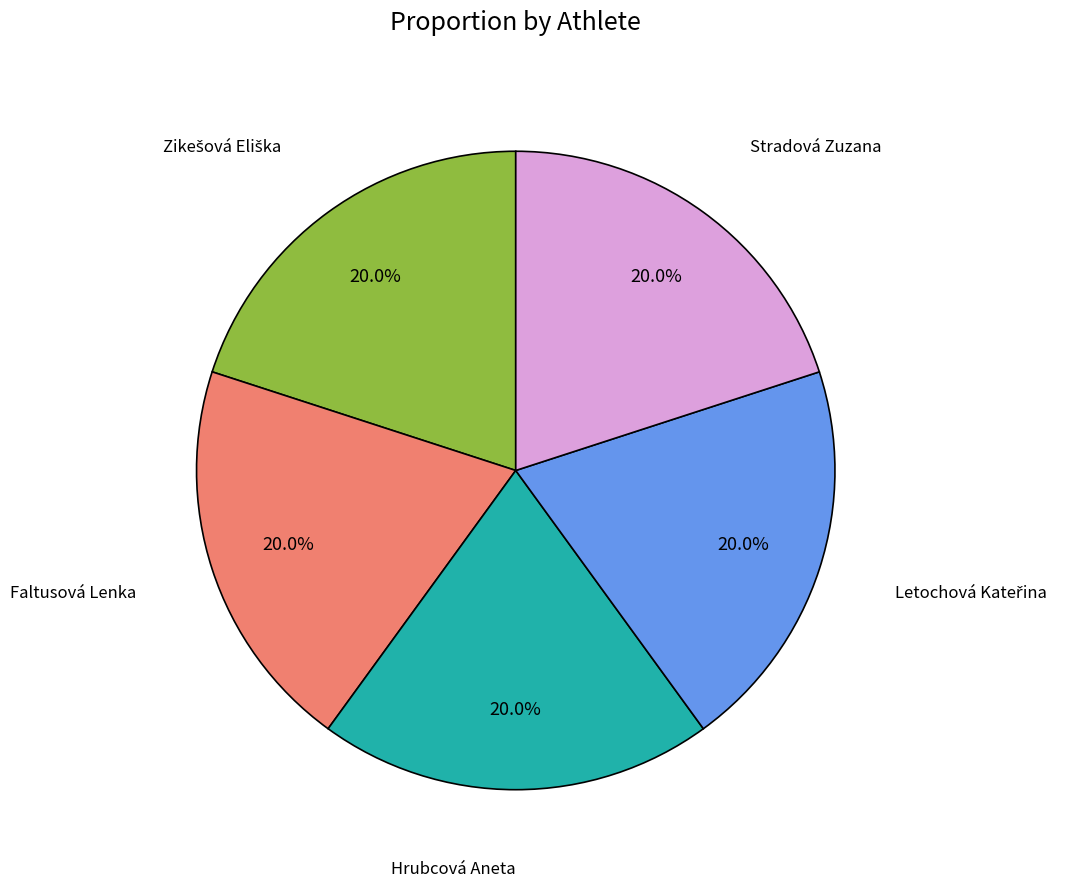

Count the number of slices in the pie.

5